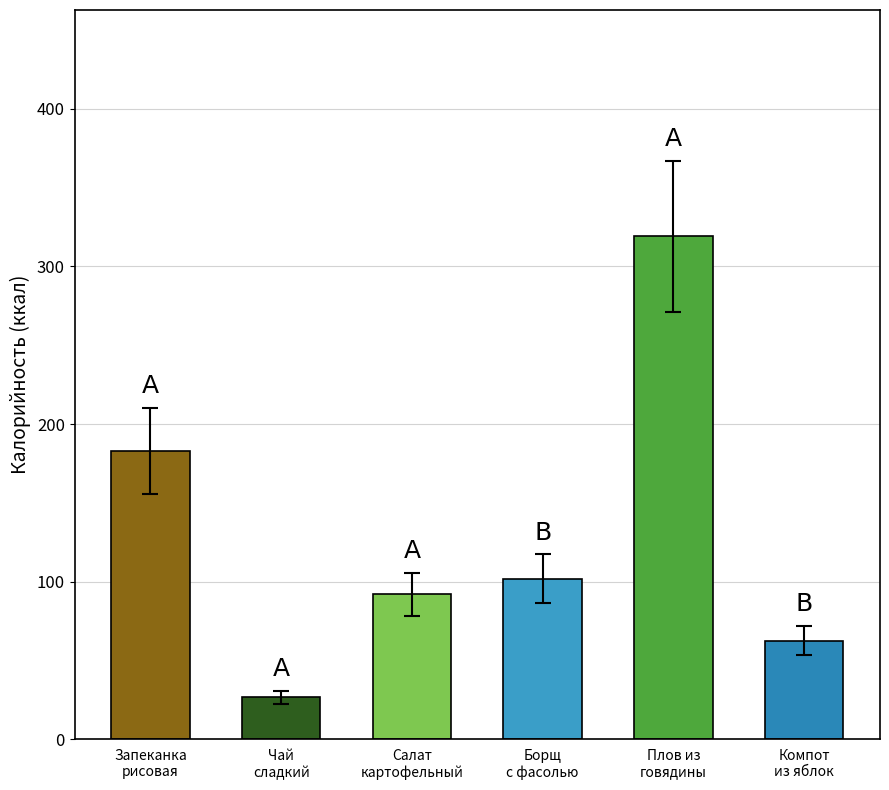

List the labels in order of value, smallest first.

Чай
сладкий, Компот
из яблок, Салат
картофельный, Борщ
с фасолью, Запеканка
рисовая, Плов из
говядины